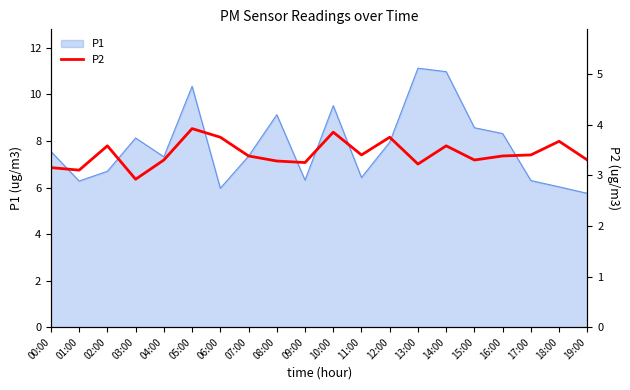

The chart shows a value of 3.3 at 15:00. True or false?

True